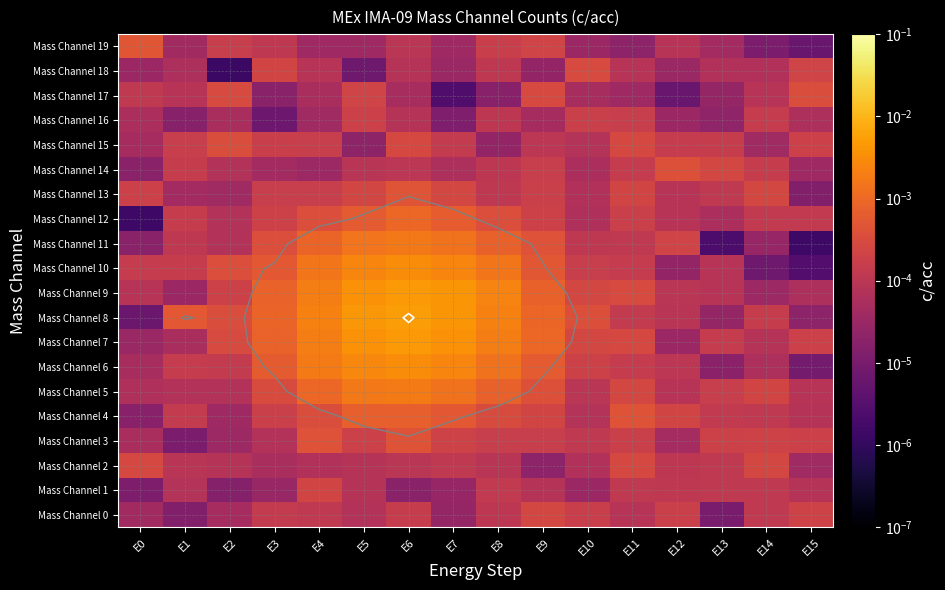

Between E10 and E0, which is larger?

E10